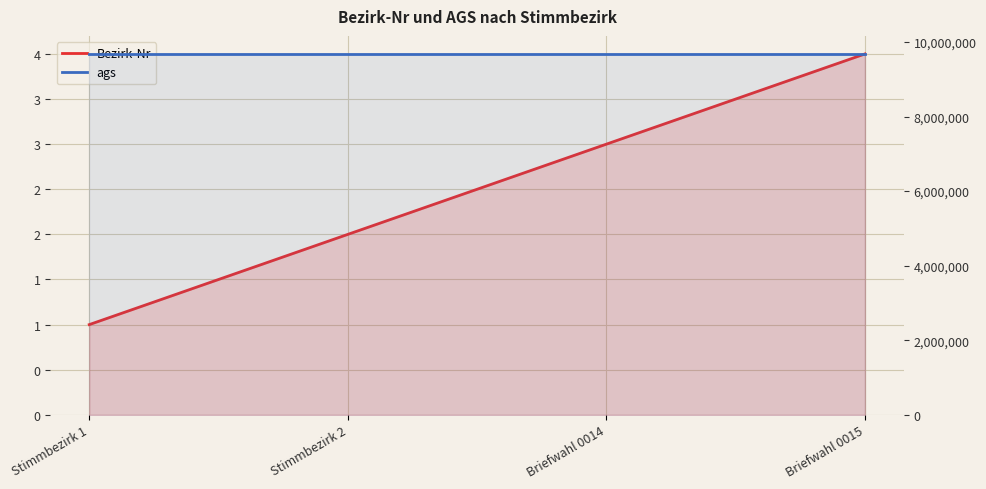

What are all the series names shown in the legend?

Bezirk-Nr, ags